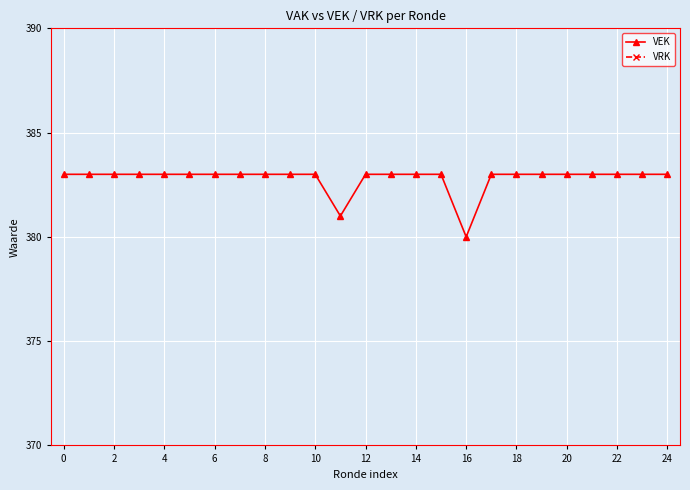

Which category has the lowest value in the VEK series?

16